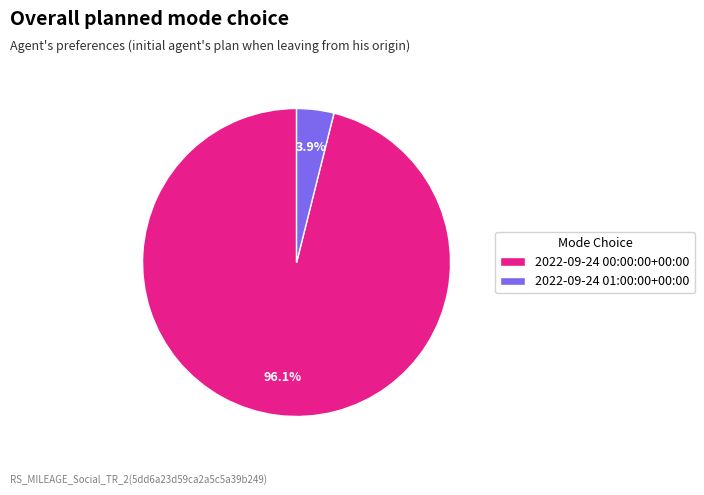

To the nearest percent, what is the difference between the largest and smallest slice percentages?

92%